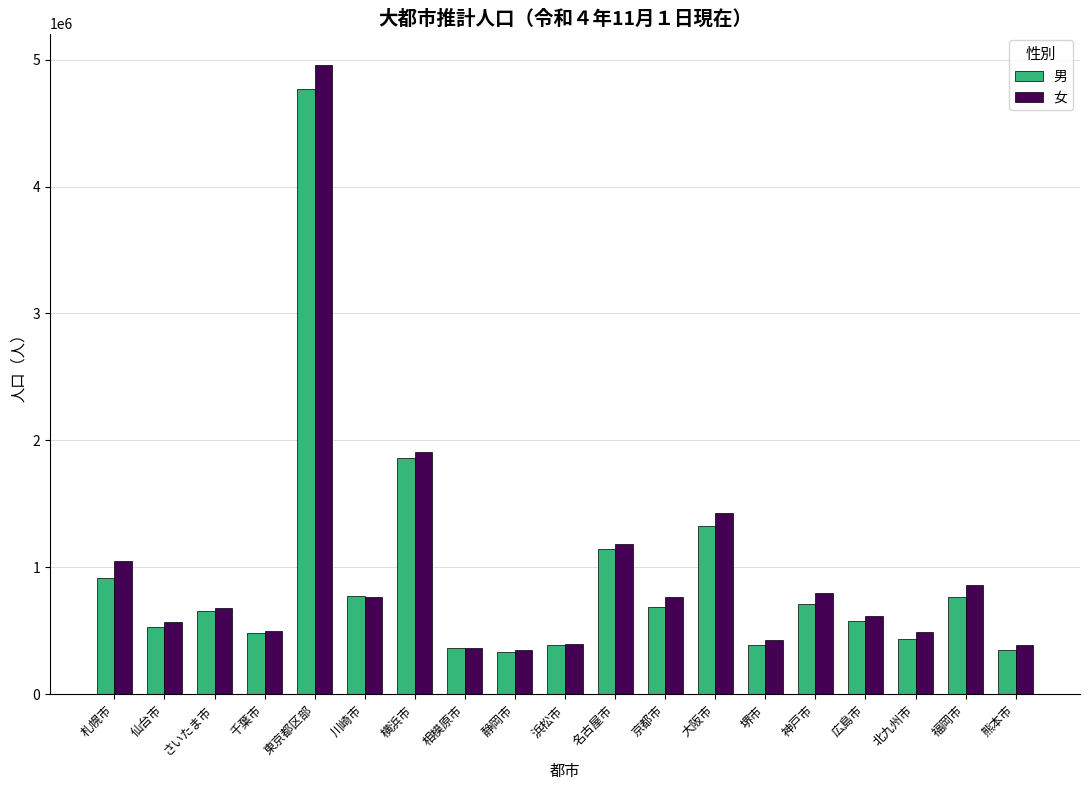

Is the value of 男 at さいたま市 greater than the value of 女 at 広島市?

Yes